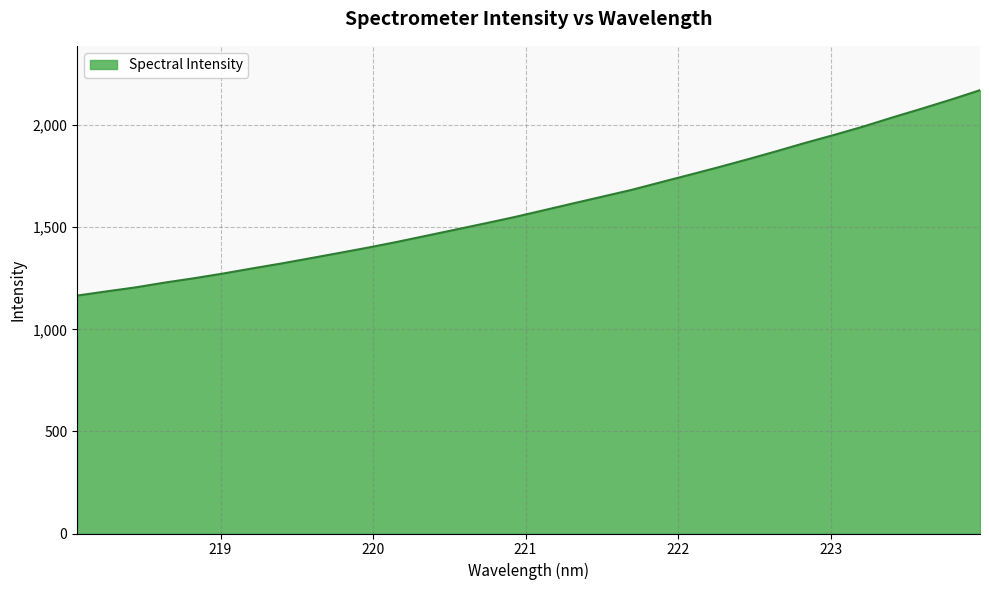

What is the difference between the maximum and minimum values?

1006.0